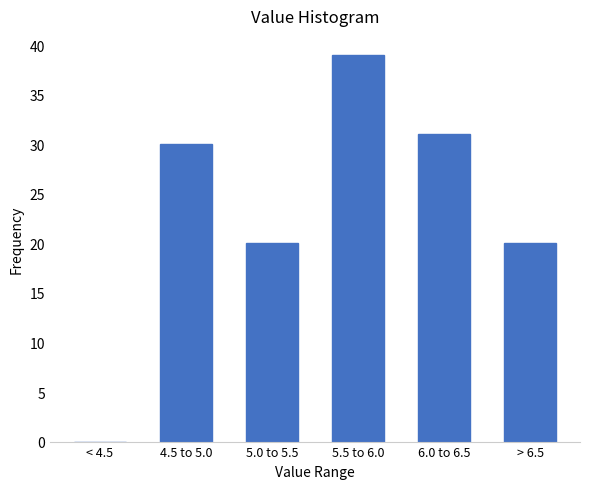

Reading left to right, list all the values displayed in this chart.

< 4.5=0	4.5 to 5.0=30	5.0 to 5.5=20	5.5 to 6.0=39	6.0 to 6.5=31	> 6.5=20